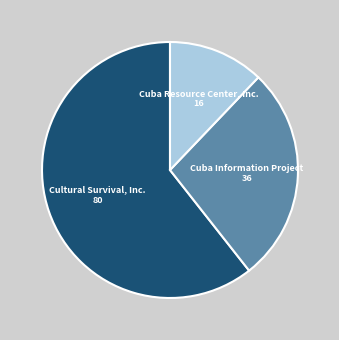

Is there any slice that represents more than half of the pie?

Yes